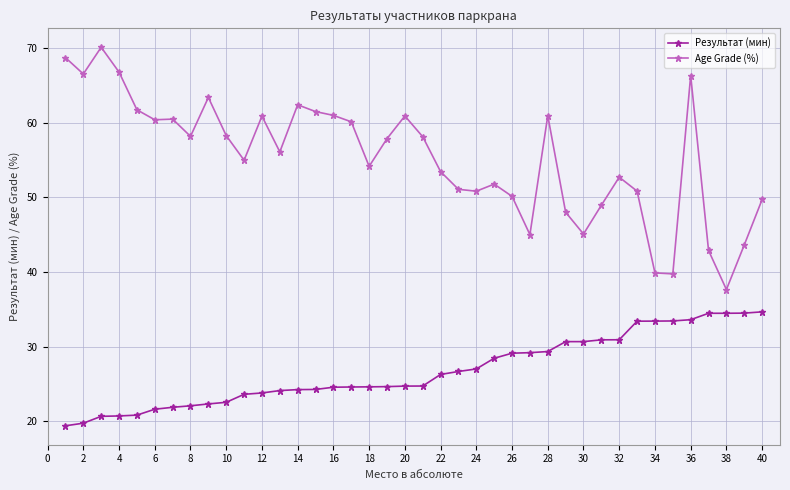

What is the highest value of the Результат (мин) series?

34.7